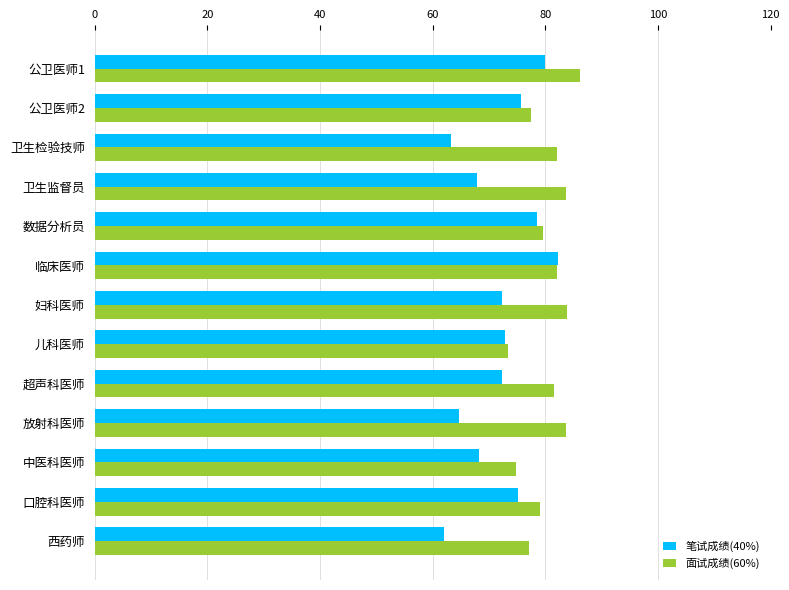

At which label does 面试成绩(60%) reach its peak?

公卫医师1